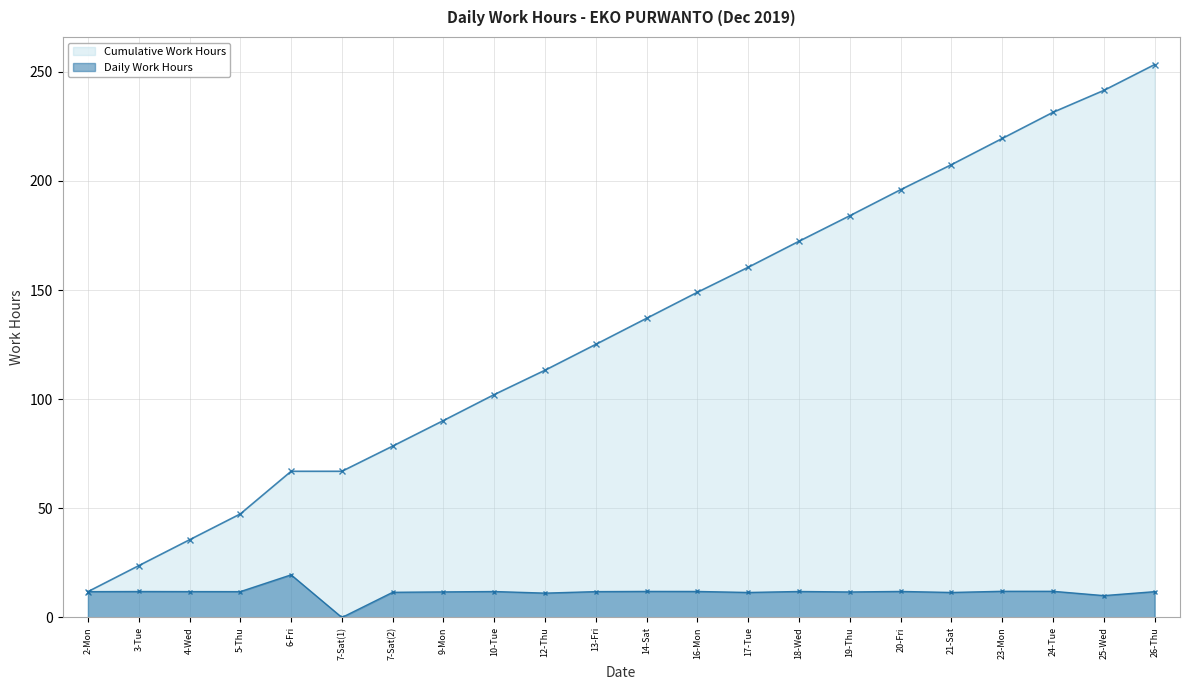

At which category does Daily Work Hours reach its first local valley?

5-Thu